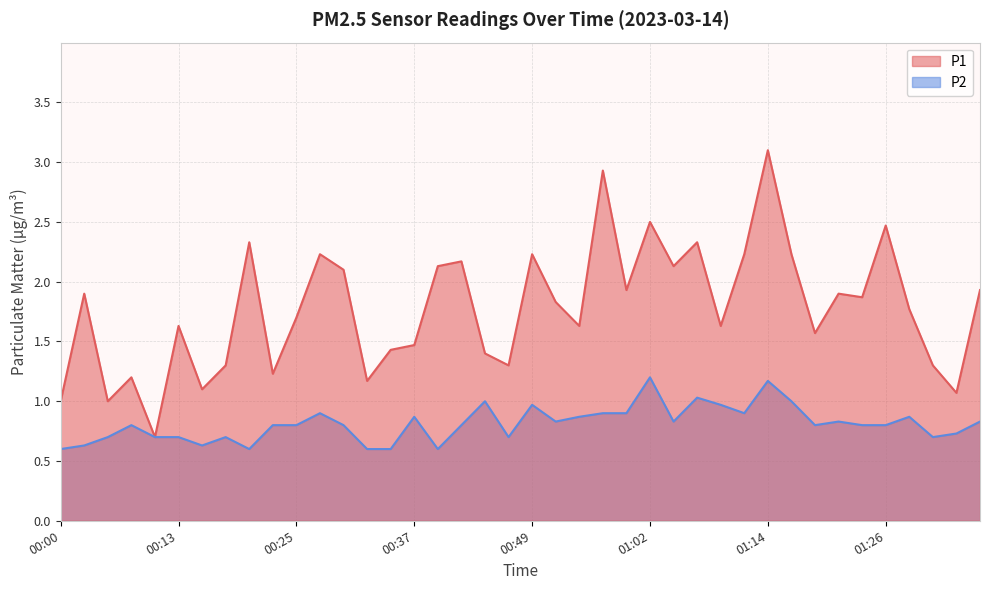

Rank the categories by P1 value from highest to lowest.

01:14, 00:57, 01:02, 01:26, 00:20, 01:07, 00:27, 00:49, 01:11, 01:16, 00:42, 00:40, 01:04, 00:30, 00:59, 01:36, 00:03, 01:21, 01:24, 00:52, 01:29, 00:25, 00:13, 00:54, 01:09, 01:19, 00:37, 00:35, 00:45, 00:17, 00:47, 01:31, 00:22, 00:08, 00:32, 00:15, 01:33, 00:00, 00:05, 00:10